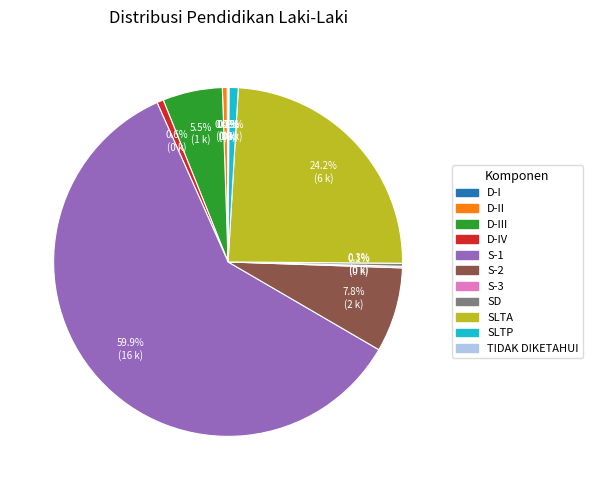

What is the largest slice in the pie chart?

S-1